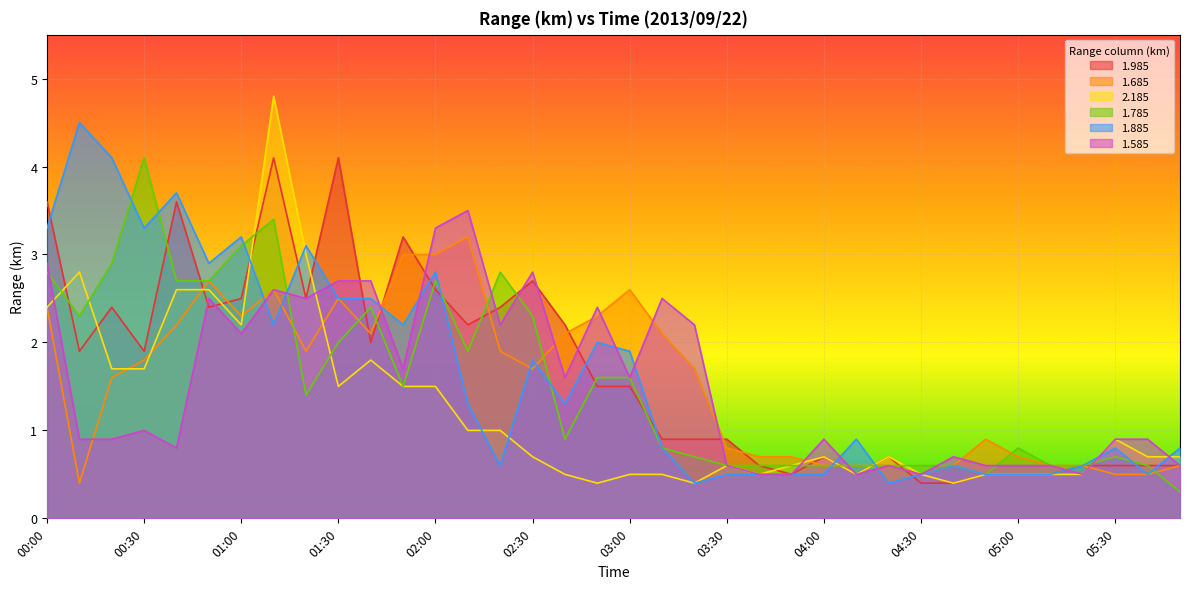

What is the minimum value shown in the chart?

0.3